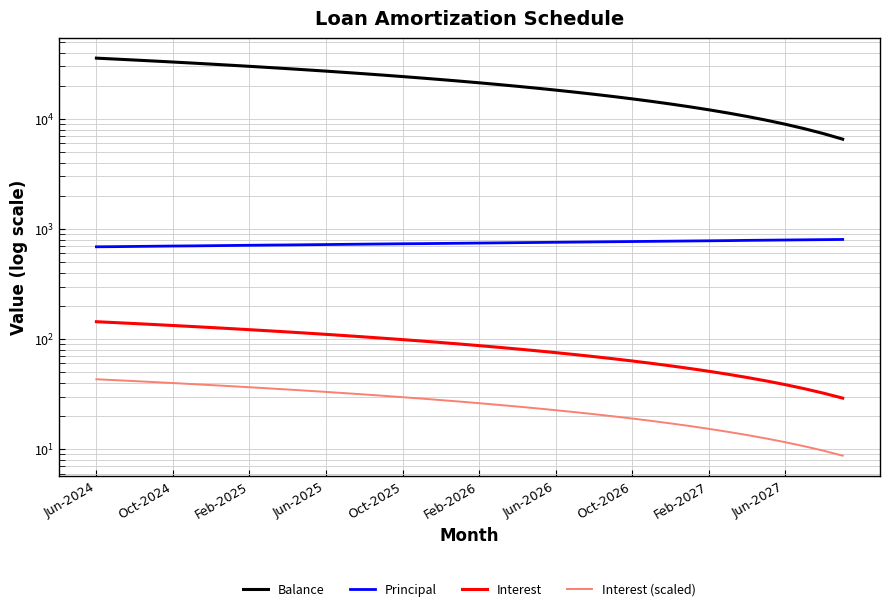

Does the chart display data point markers on the line(s)?

No